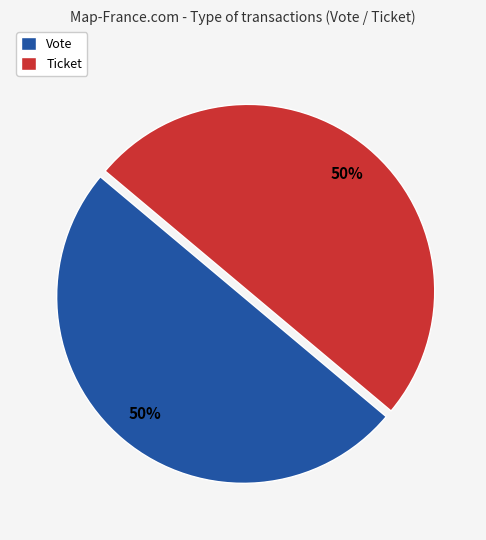

To the nearest percent, what is the combined percentage of Ticket and Vote?

100%